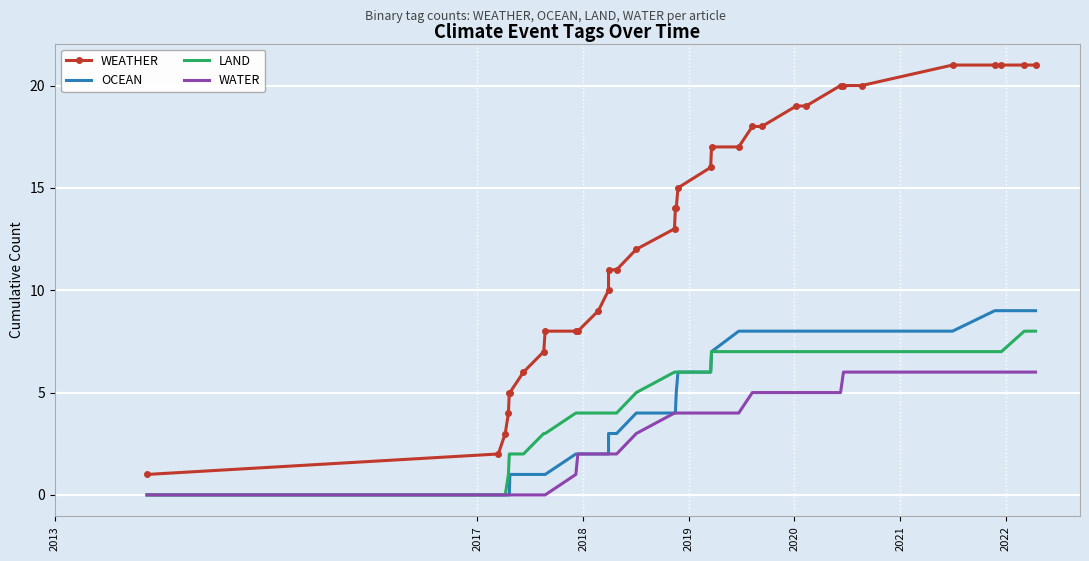

What position from the right is 2017?

34